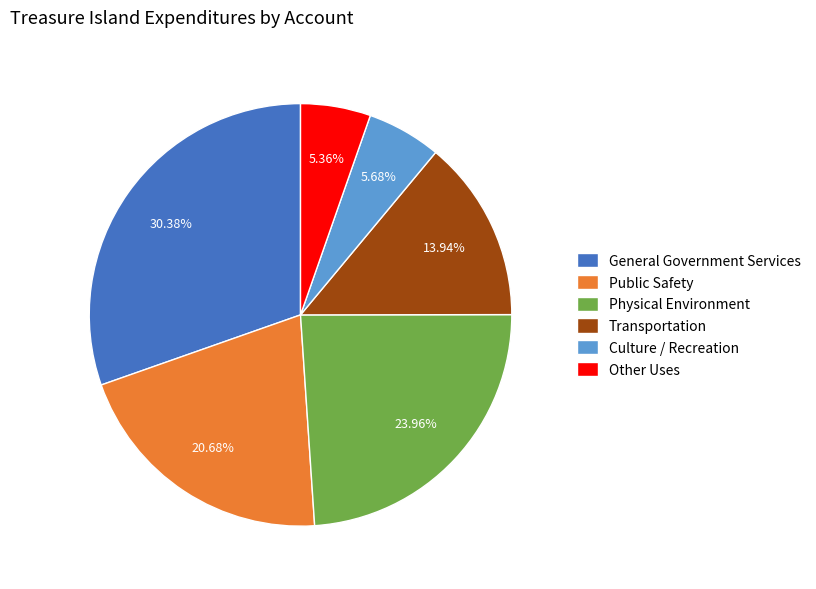

How many slices are in this pie chart?

6